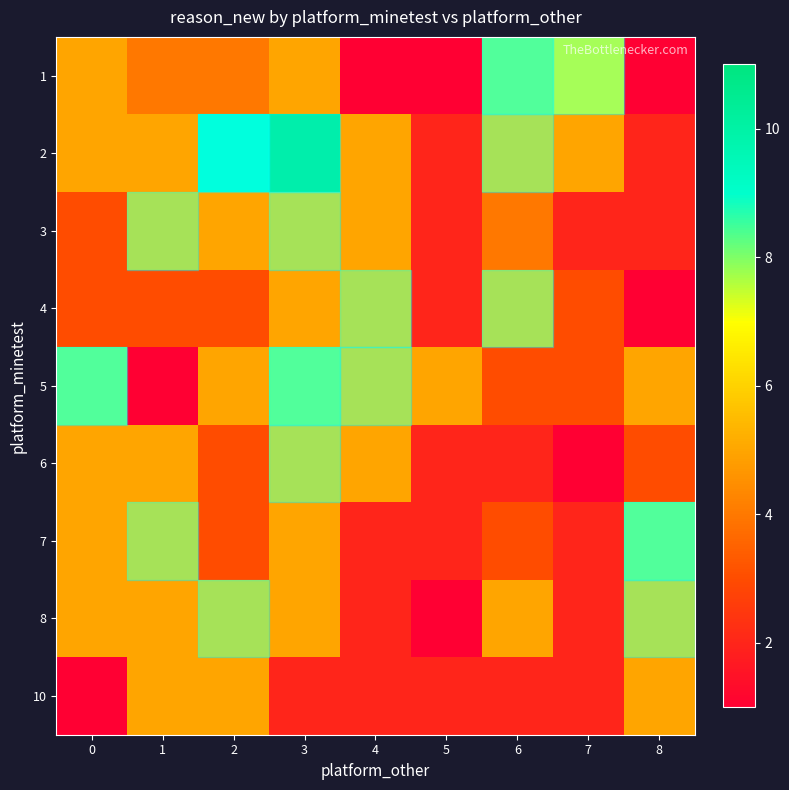

At which category does the chart reach its minimum across all series?

4